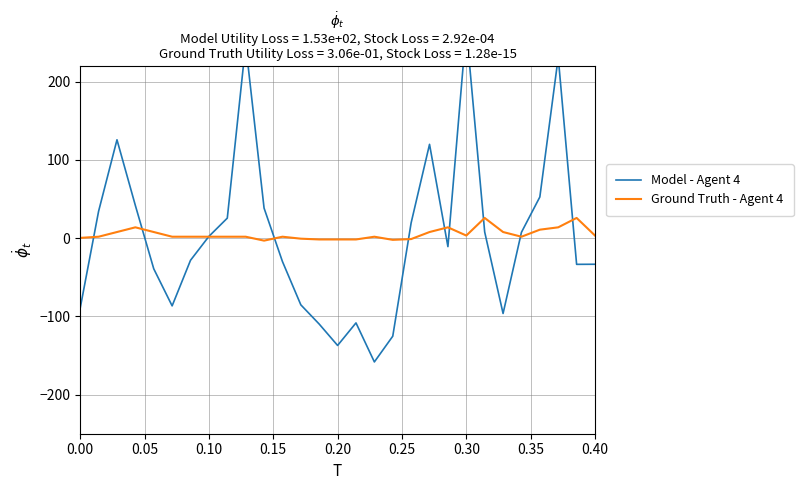

What is the maximum value for Ground Truth - Agent 4?

25.8